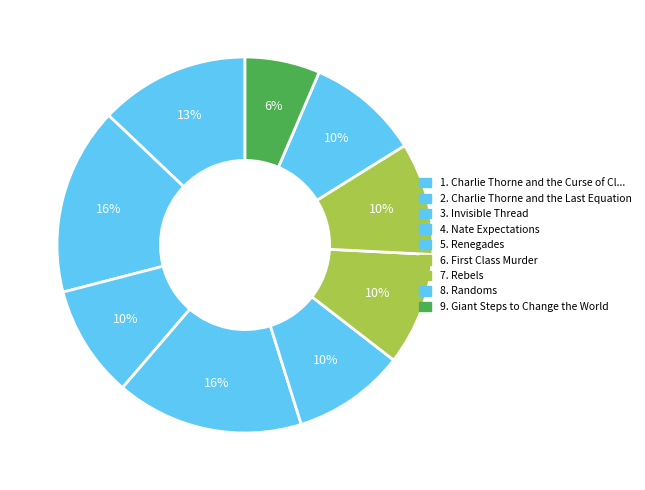

Rank the categories by value from highest to lowest.

Charlie Thorne and the Last Equation, Nate Expectations, Charlie Thorne and the Curse of Cleopatra, Invisible Thread, Renegades, First Class Murder, Rebels, Randoms, Giant Steps to Change the World